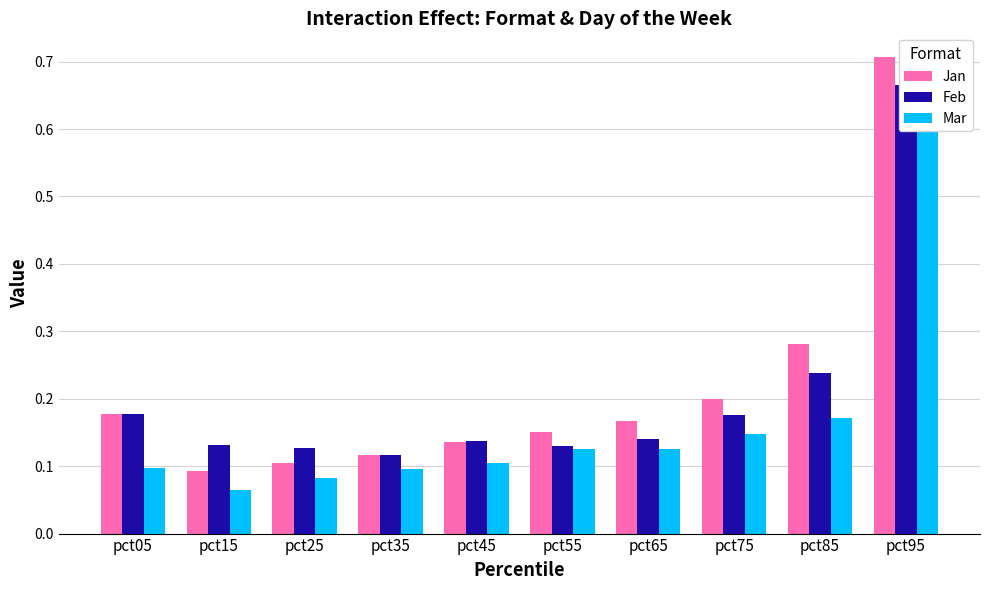

How many bars are there in total?

30